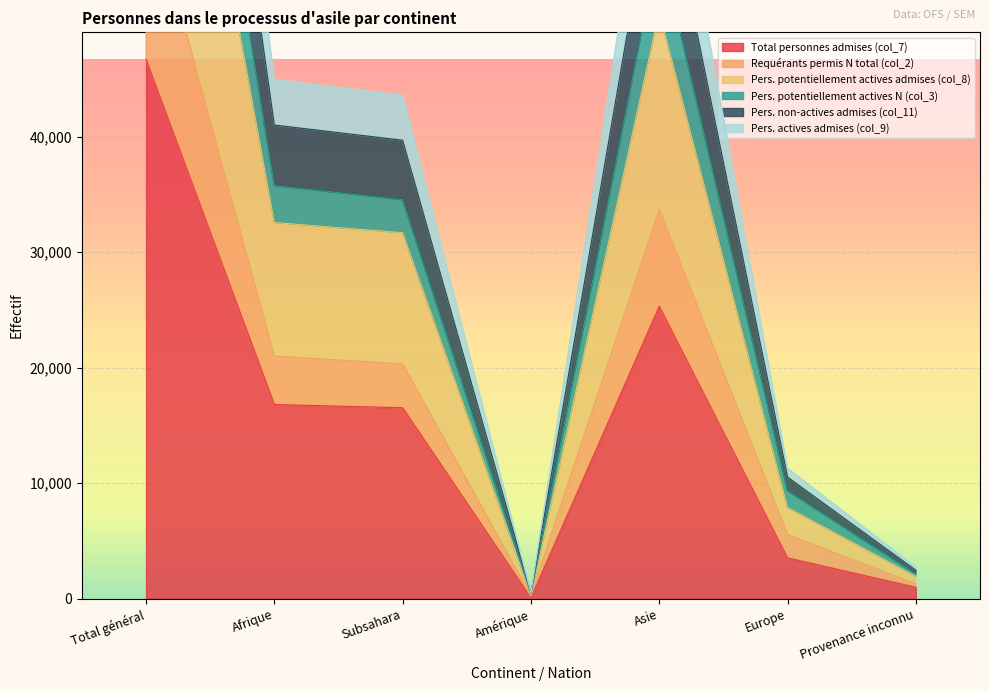

Is it true that Total personnes admises (col_7) equals 41891 at Asie?

False